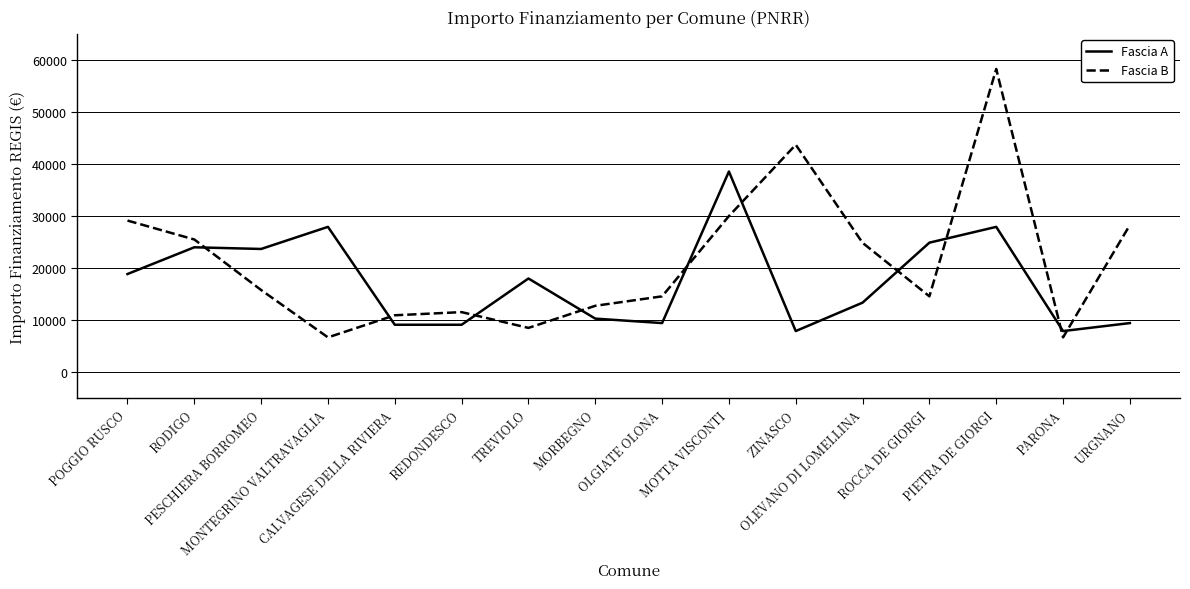

Between OLGIATE OLONA and ROCCA DE GIORGI, which series saw the biggest shift?

Fascia A